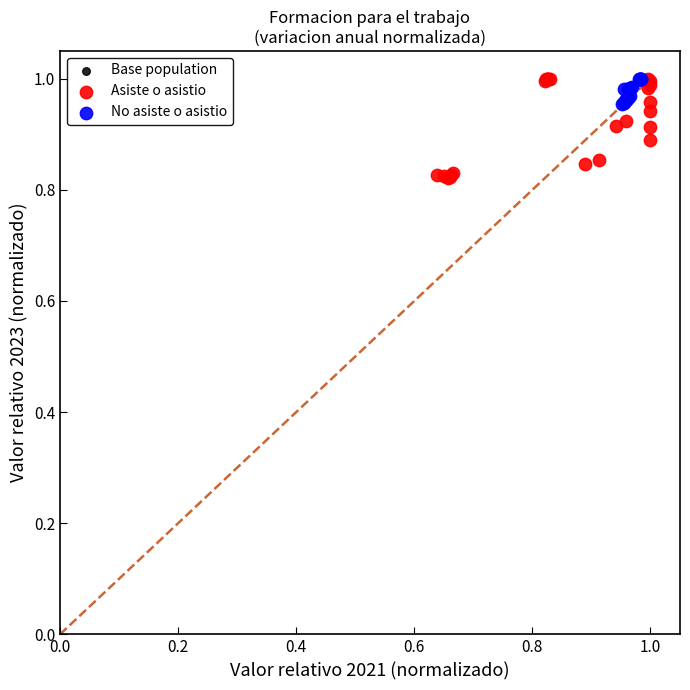

Which series contains the lowest Y value?

Asiste o asistio